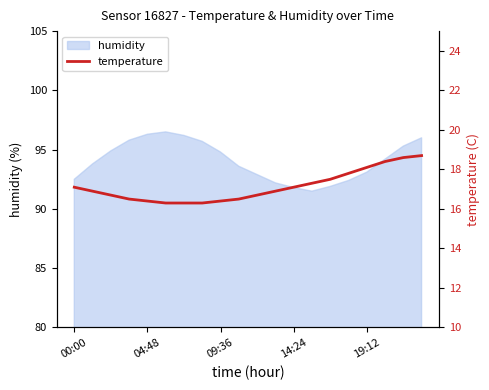

What is the minimum value for humidity?

91.5